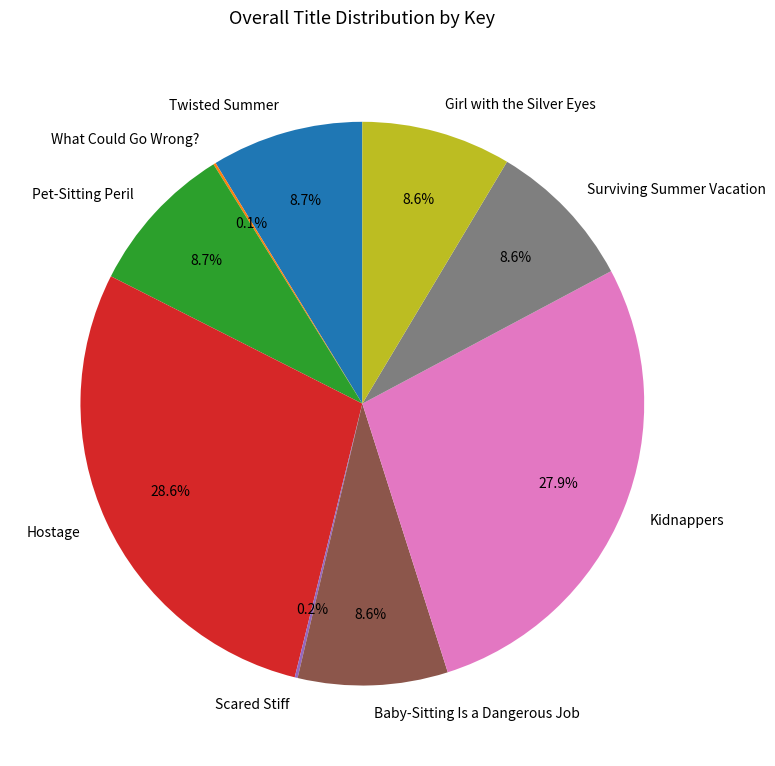

To the nearest percent, what percentage of the pie is Hostage?

29%